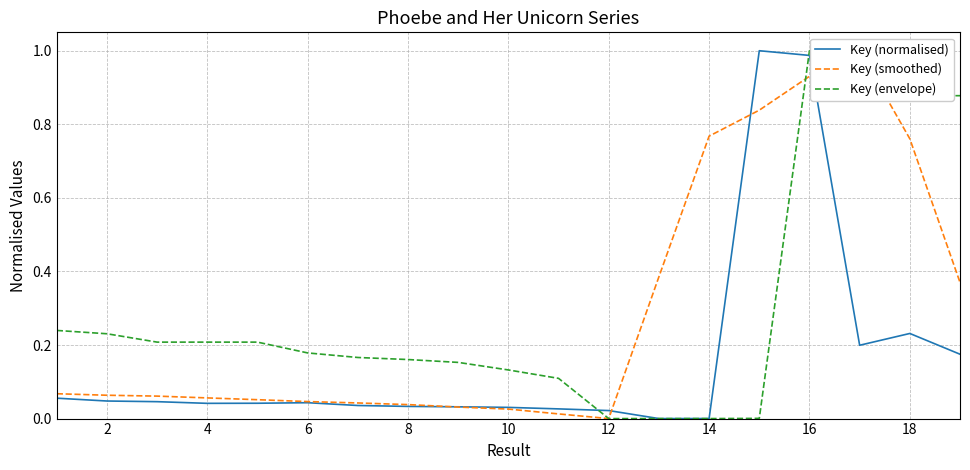

What are all the series names shown in the legend?

Key (normalised), Key (smoothed), Key (envelope)